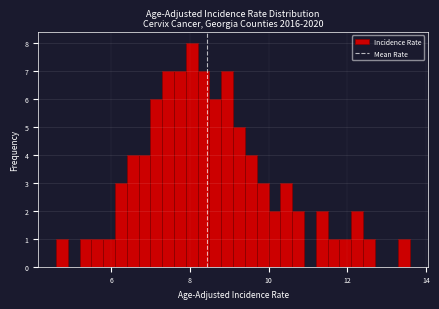

Read against the x-axis, roughly where is the centre of the tallest bar?

8.0